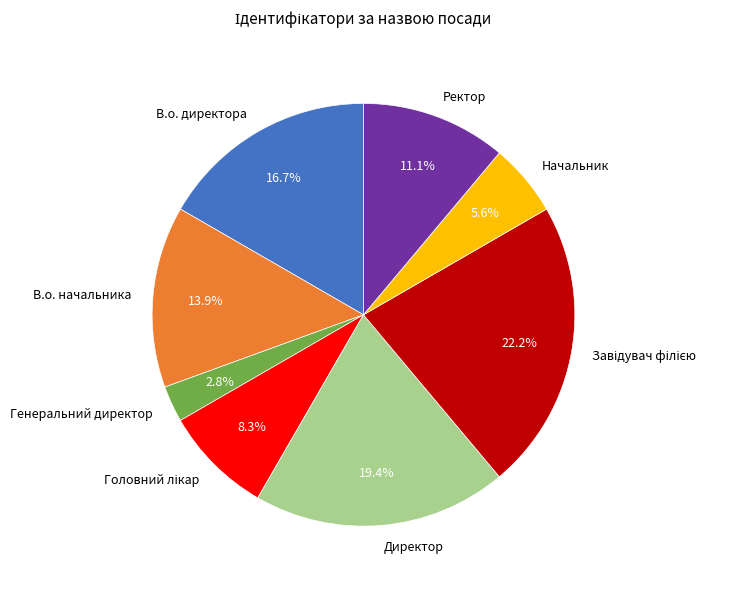

True or false: В.о. начальника accounts for 21% of the total.

False